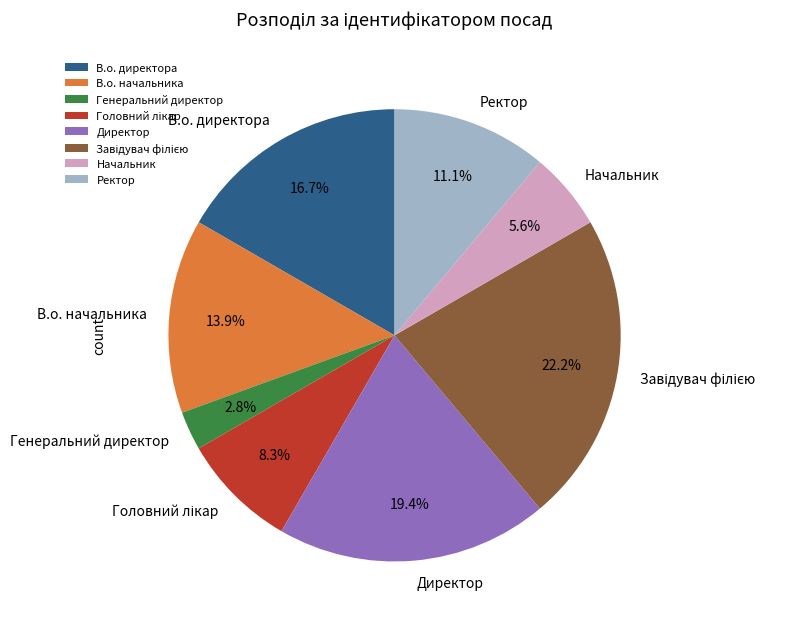

How many slices are in this pie chart?

8